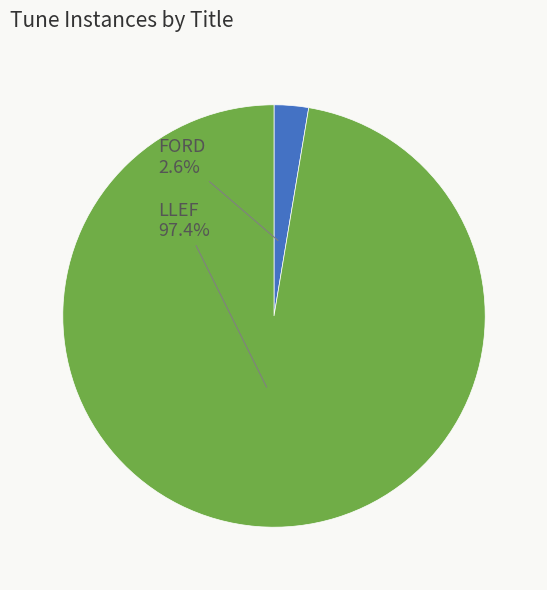

How many slices are in this pie chart?

2